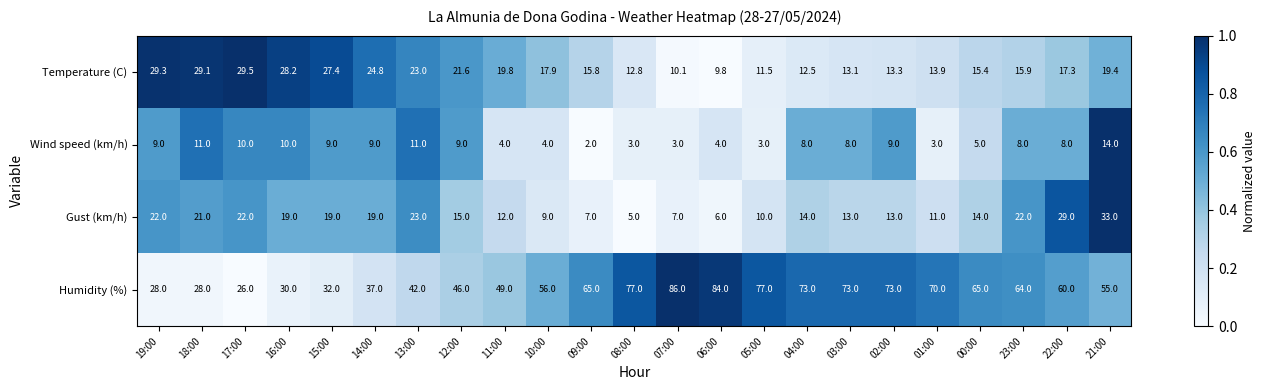

Which series changed the most between 03:00 and 22:00?

Gust (km/h)